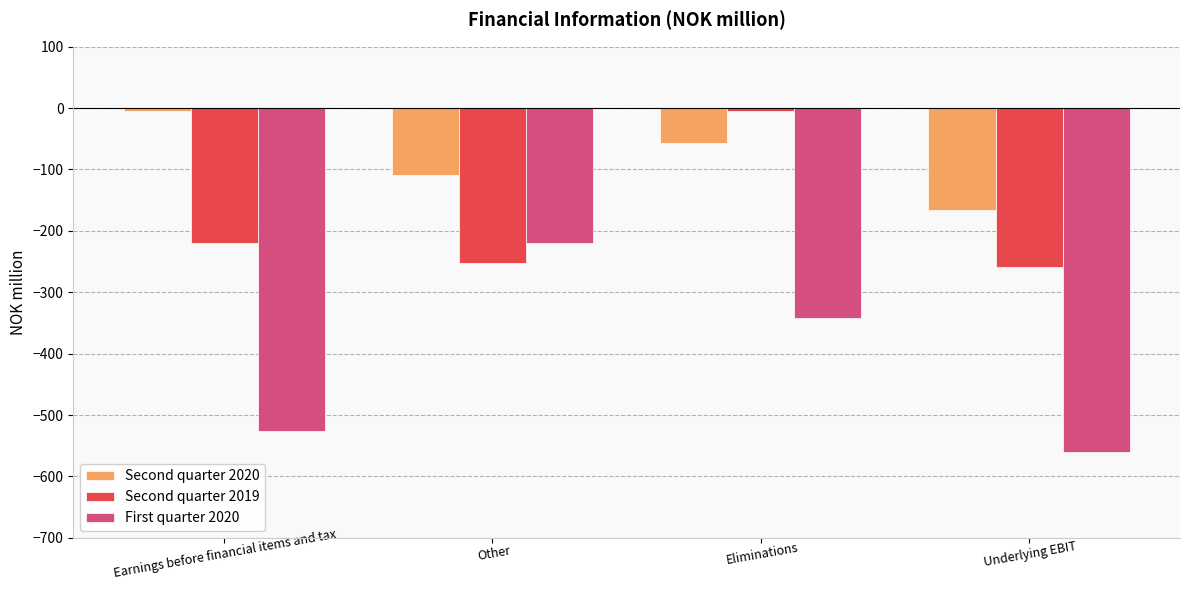

What are all the series names shown in the legend?

Second quarter 2020, Second quarter 2019, First quarter 2020